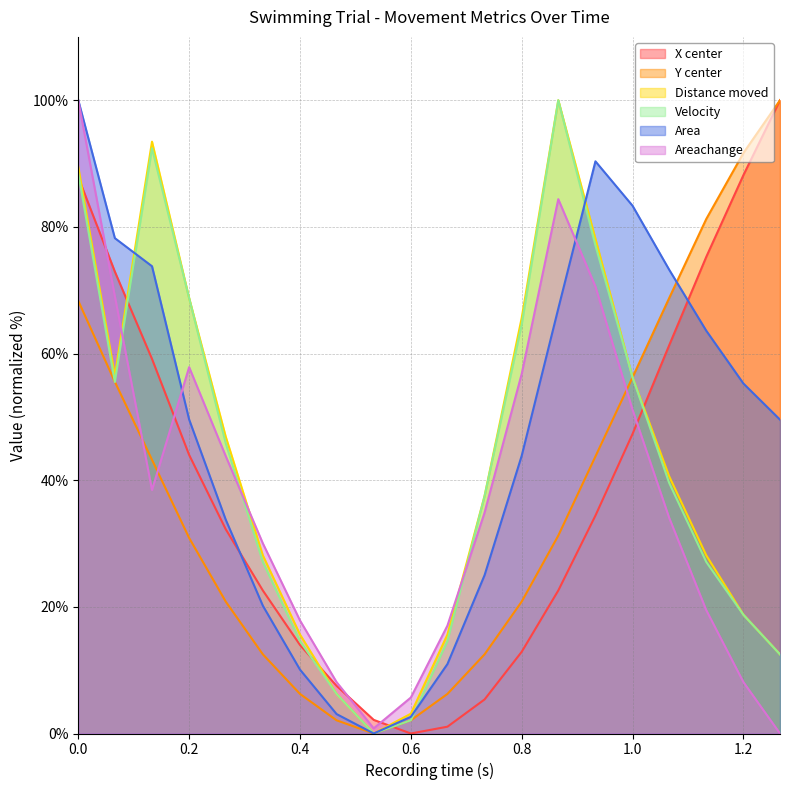

Between which two adjacent categories do Y center and Areachange first intersect?

0.066 and 0.133